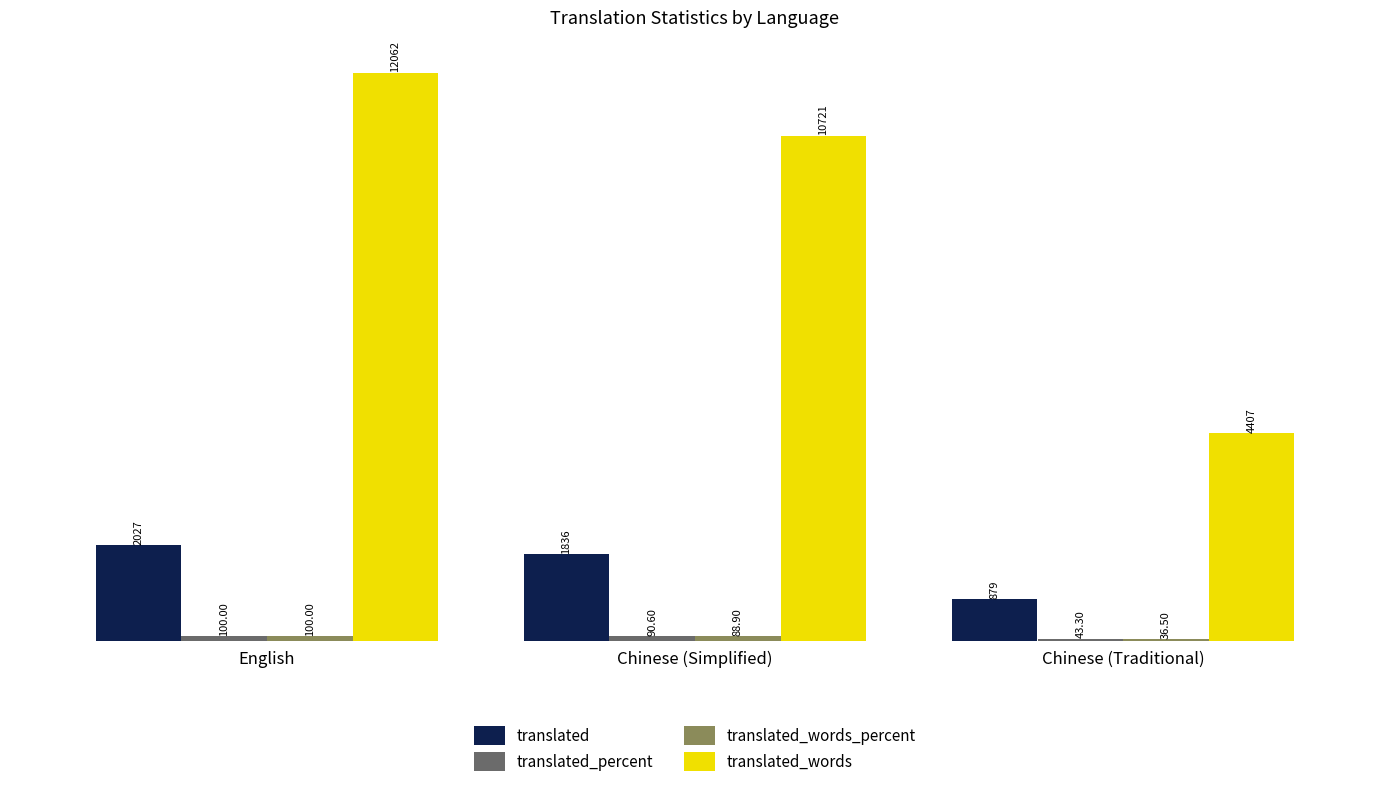

Where is translated nearest to the value 1453?

Chinese (Simplified)